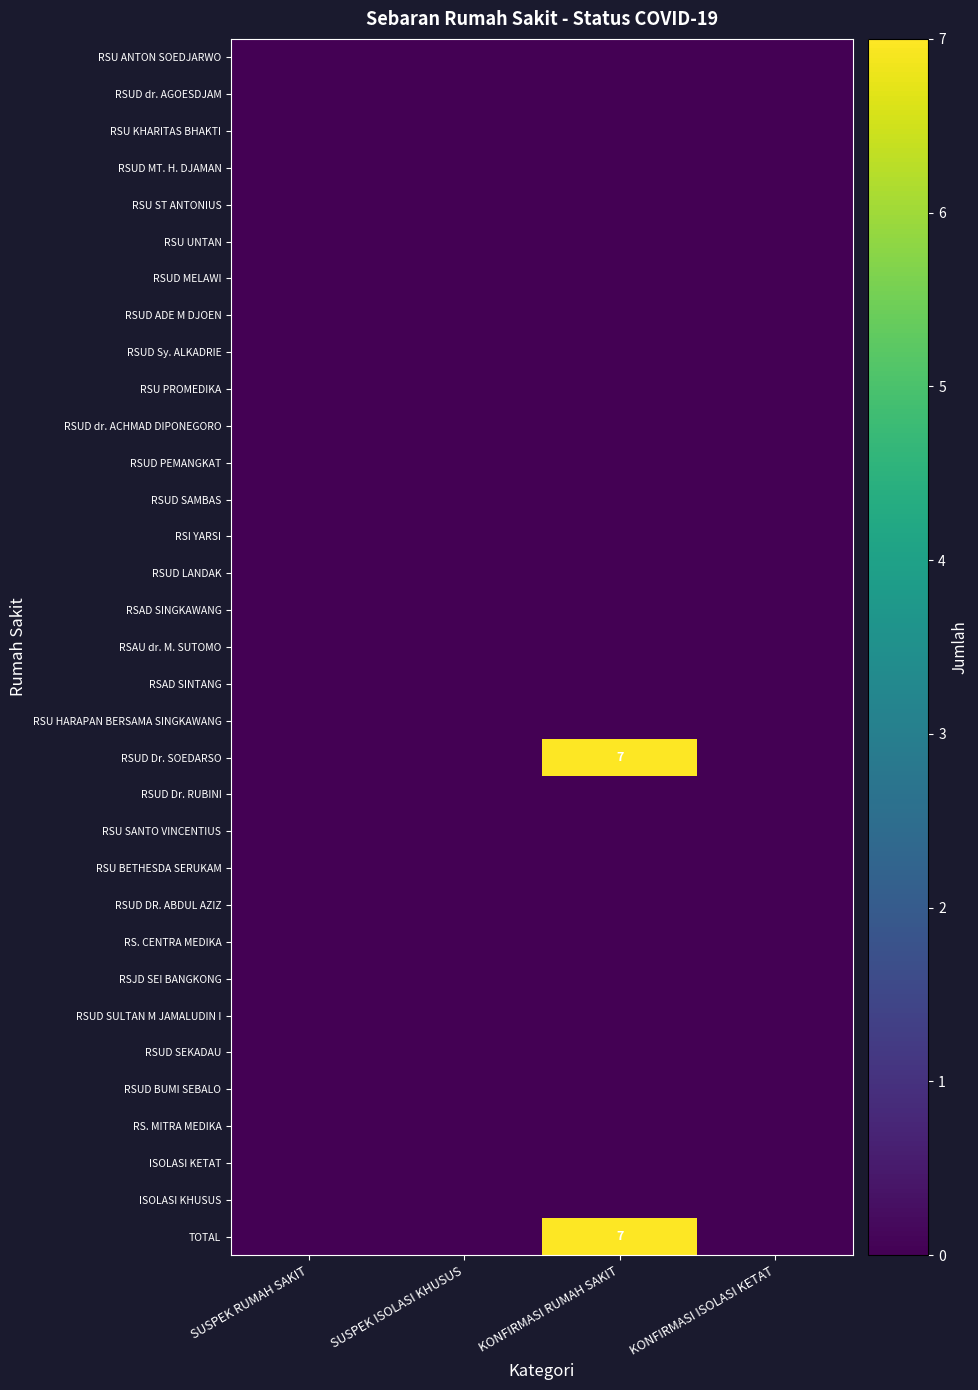

How many series are shown in this chart?

33